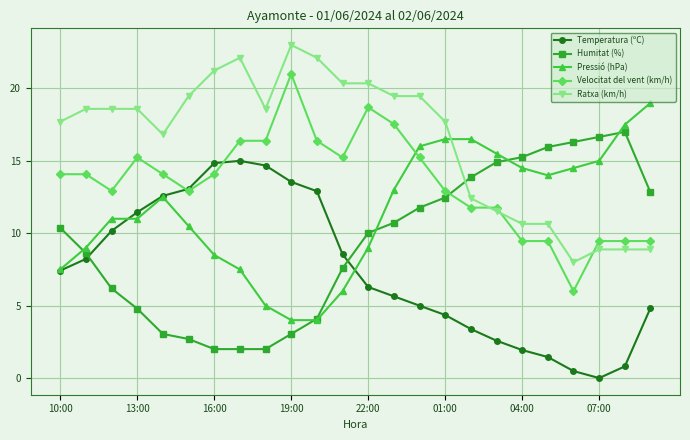

True or false: Temperatura (ºC) and Ratxa (km/h) intersect in this chart.

False